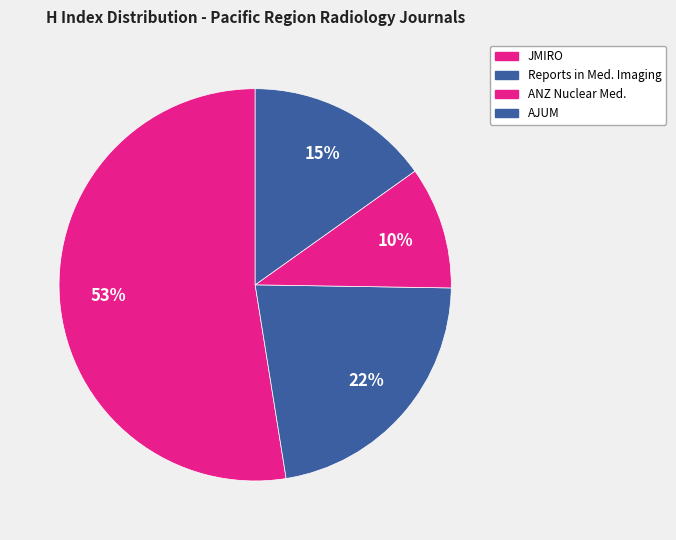

Rank the categories by value from highest to lowest.

Journal of Medical Imaging and Radiation Oncology, Reports in Medical Imaging, Australasian Journal of Ultrasound in Medicine, ANZ Nuclear Medicine